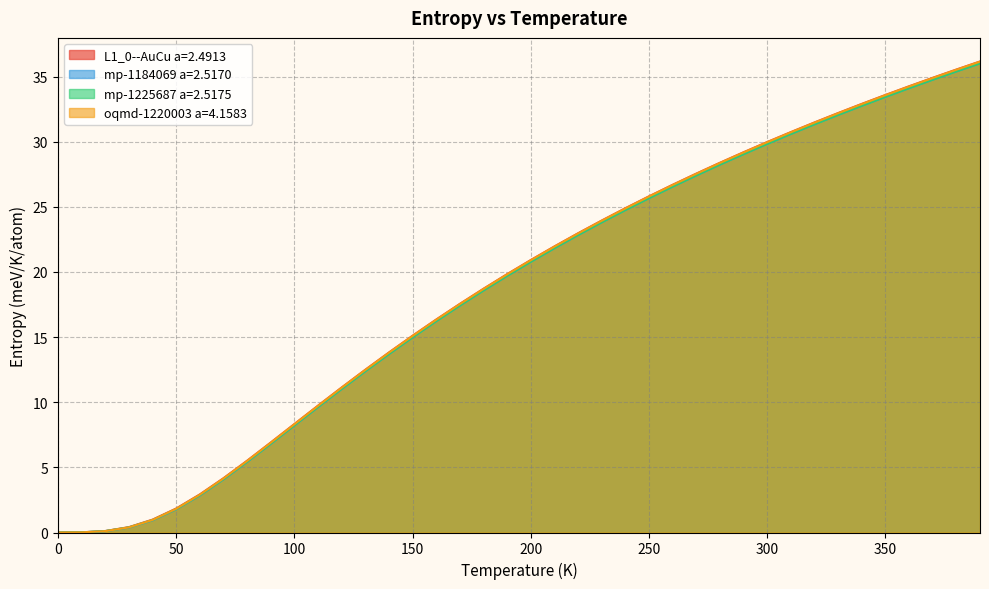

How many distinct data groups are displayed?

4